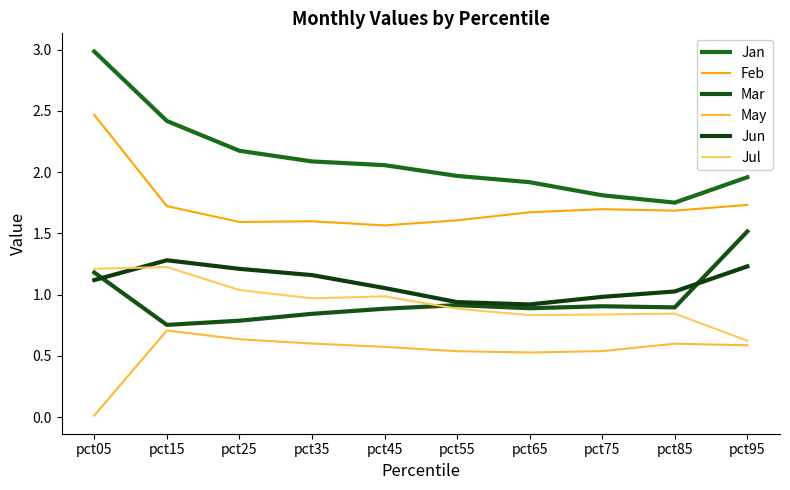

Which has a higher value, pct55 or pct95?

pct55